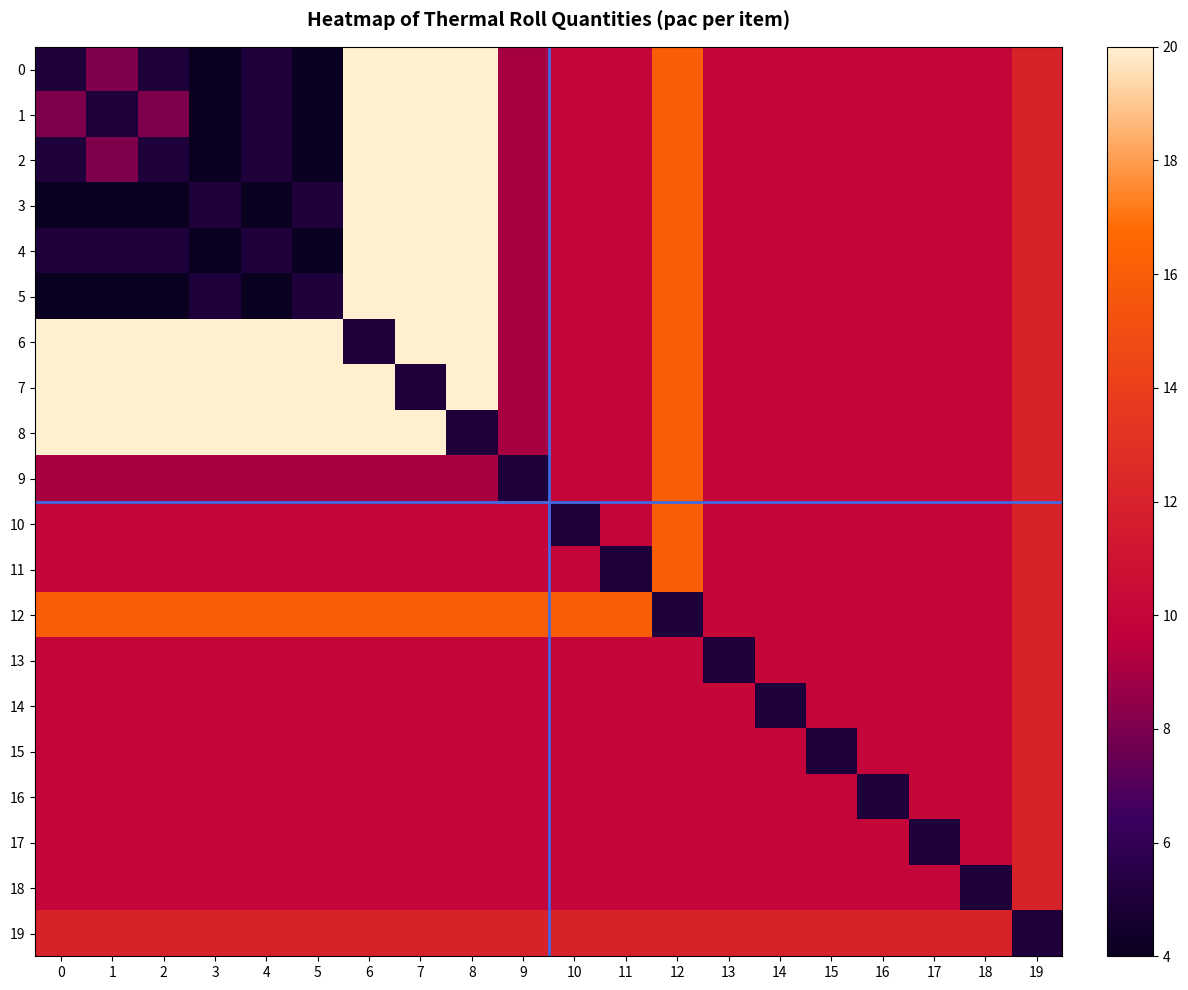

Which series has the largest total across all categories?

6